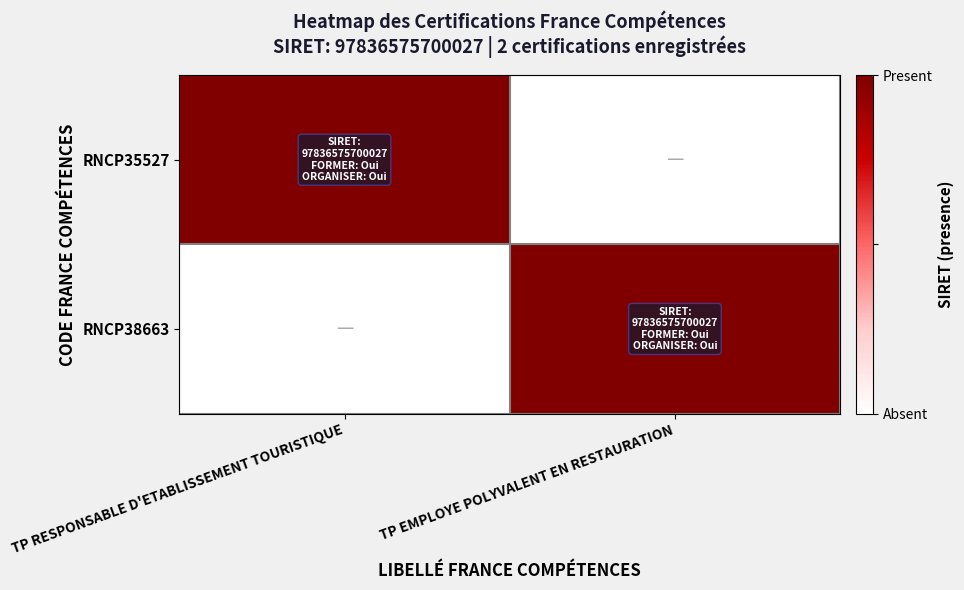

How many categories are shown in the chart?

2